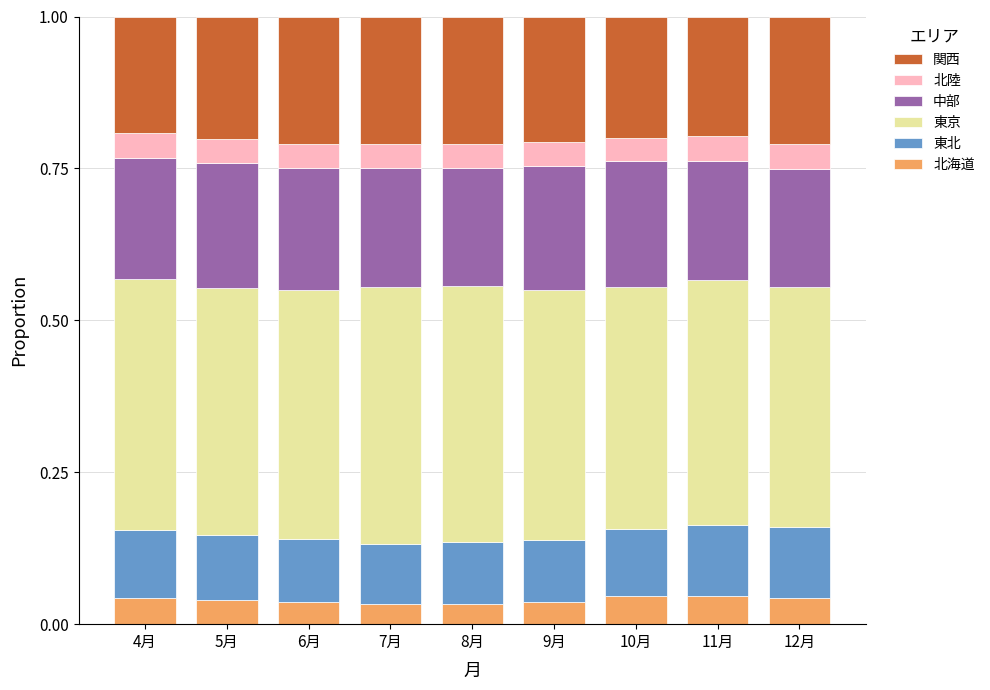

What is the total value across all series at 10月?

1.0